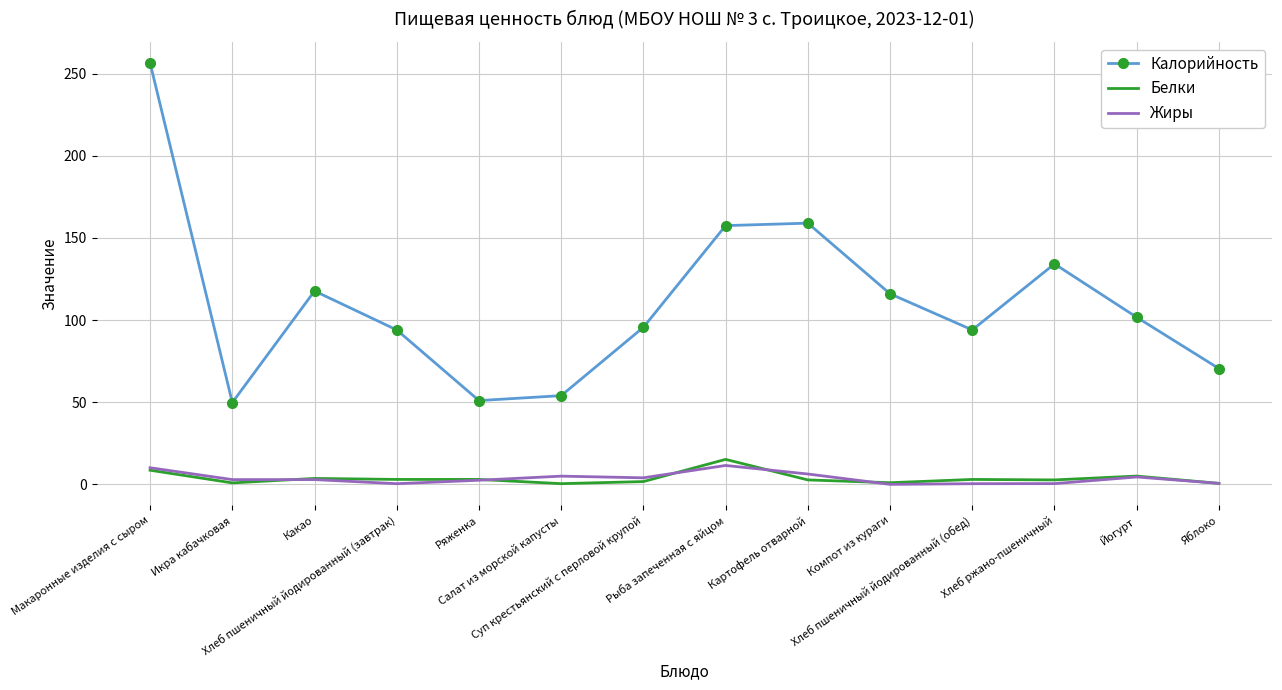

What is the greatest value displayed?

256.5